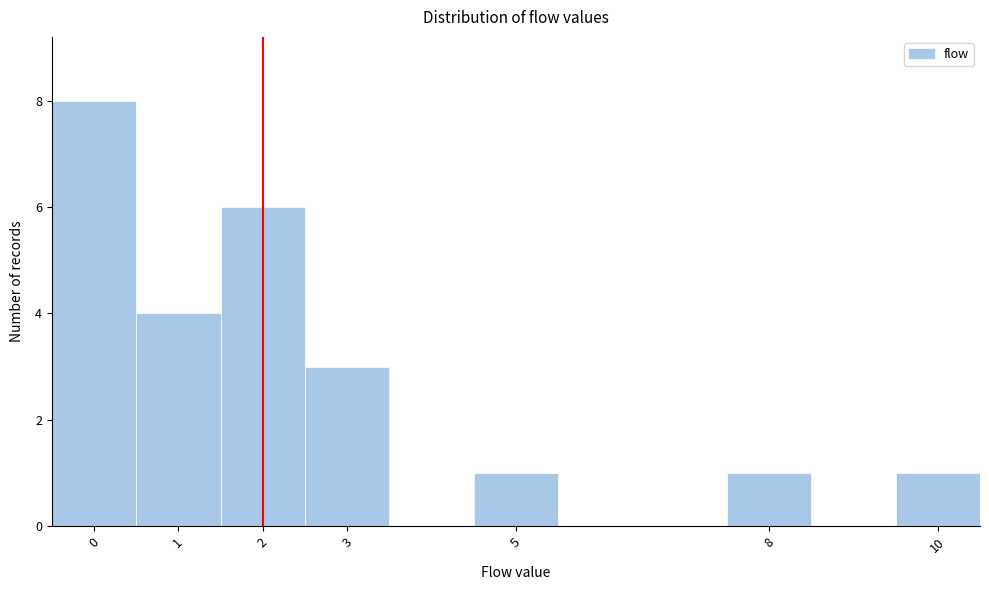

Over which range of the x-axis is the bar tallest?

-0.5 to 0.5